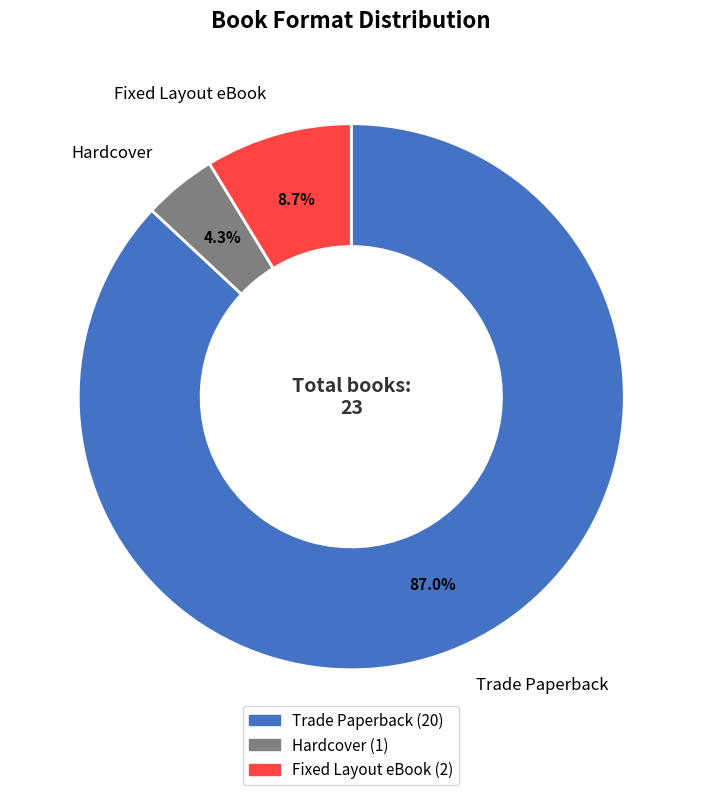

What is the ratio of the value at Trade Paperback to the value at Fixed Layout eBook?

10.0